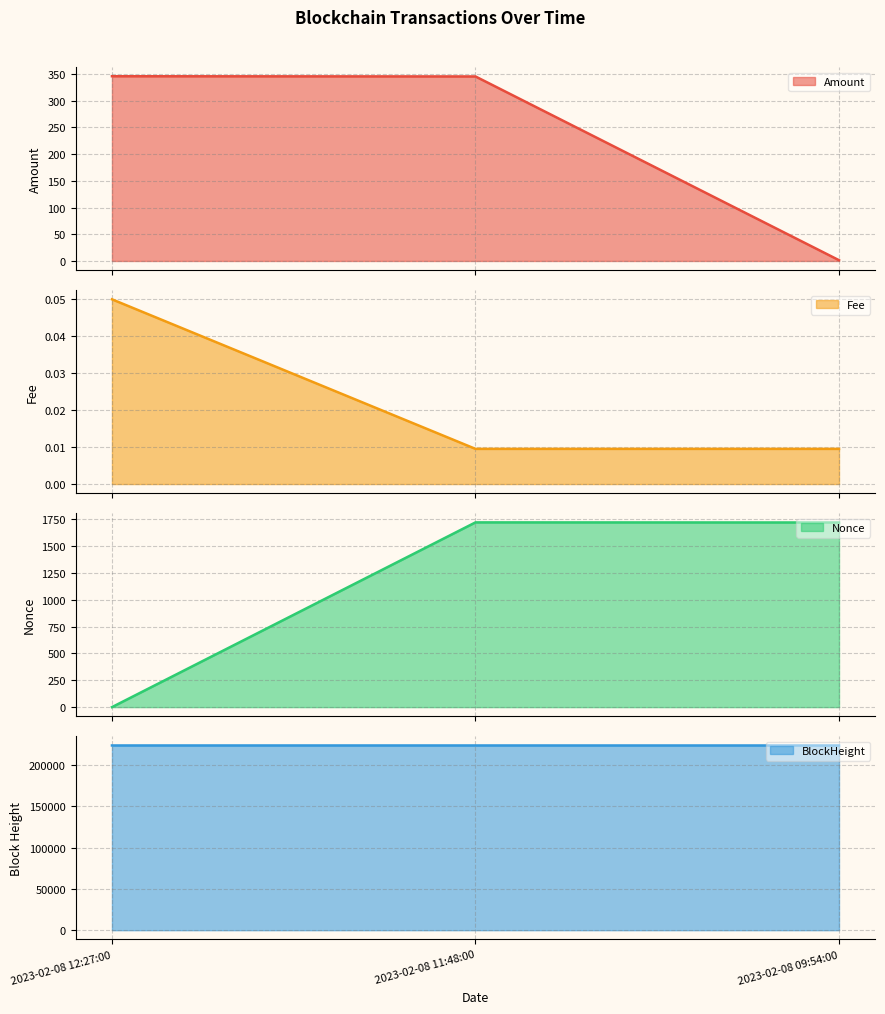

Is it true that BlockHeight equals 92411.5 at 2023-02-08 09:54:00?

False